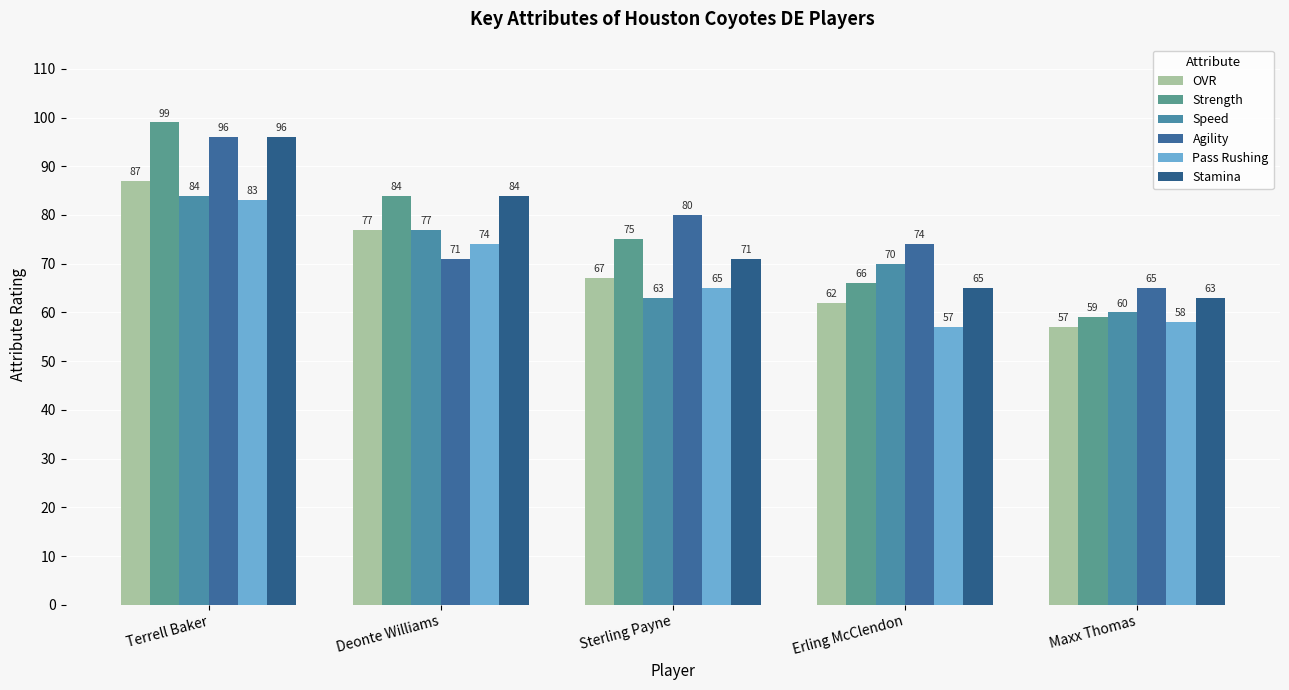

How many bars are there in each group?

6